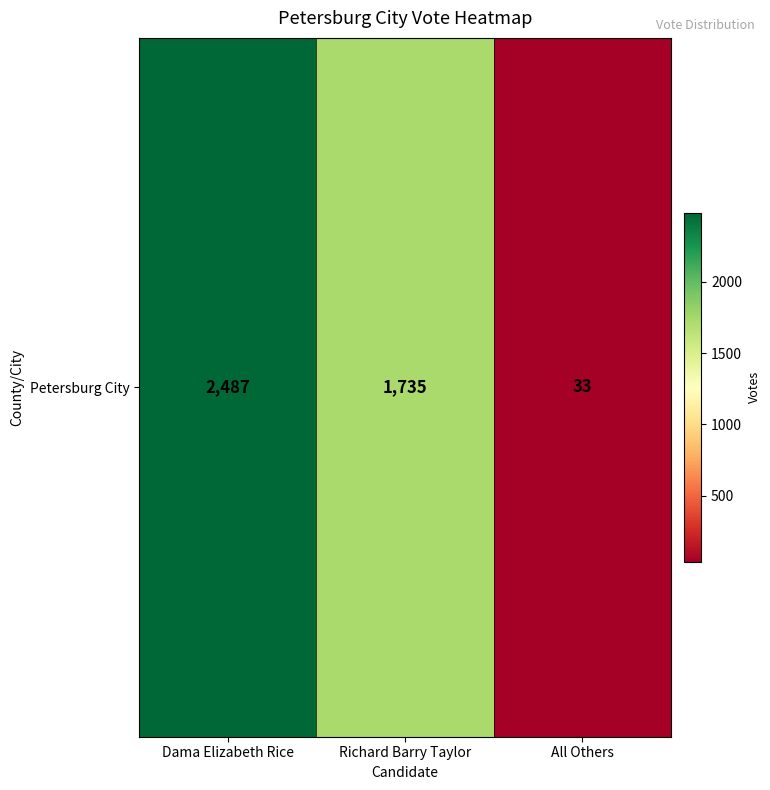

How many values are between 33 and 2487?

3